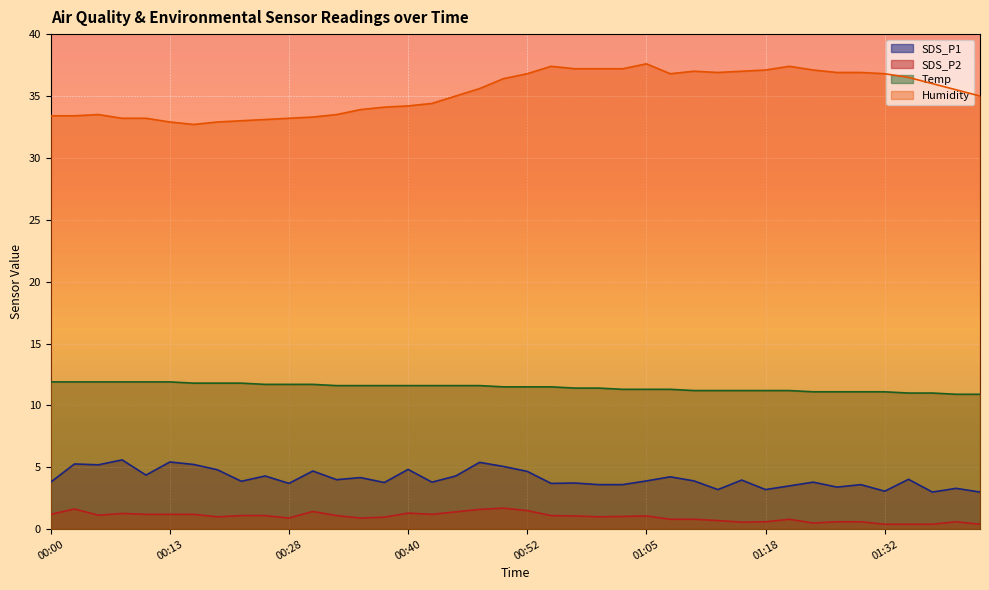

Which series has the largest total across all categories?

Humidity